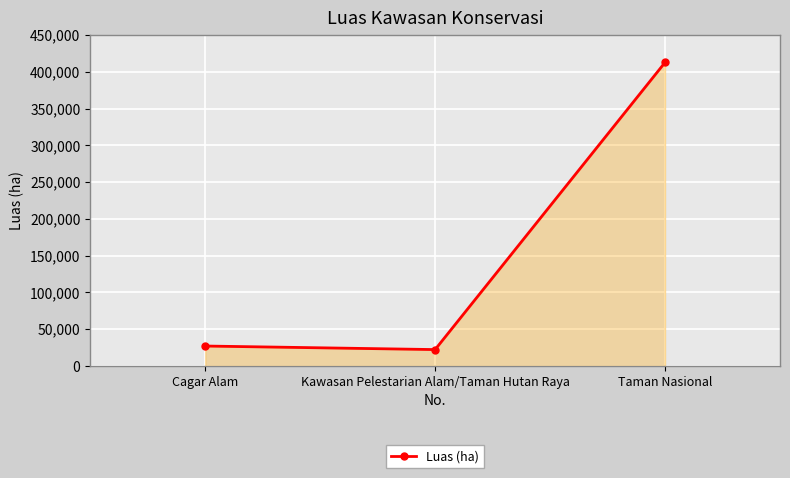

What is the sum of all values?

462030